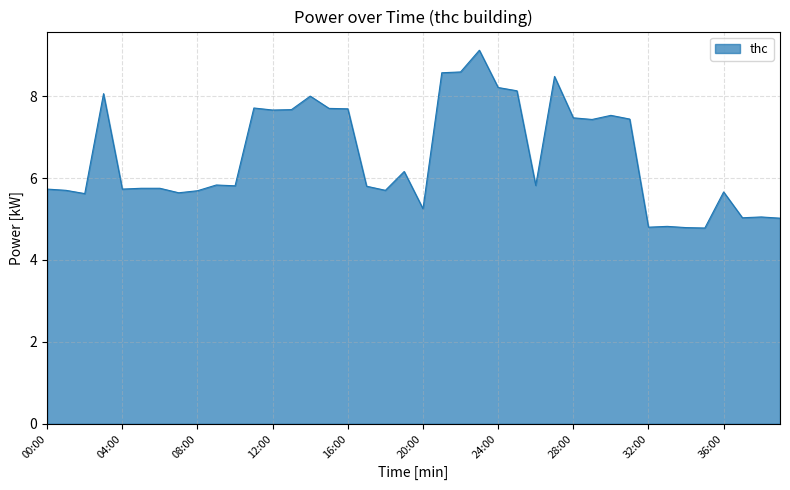

What is the difference between the maximum and minimum values?

4.3